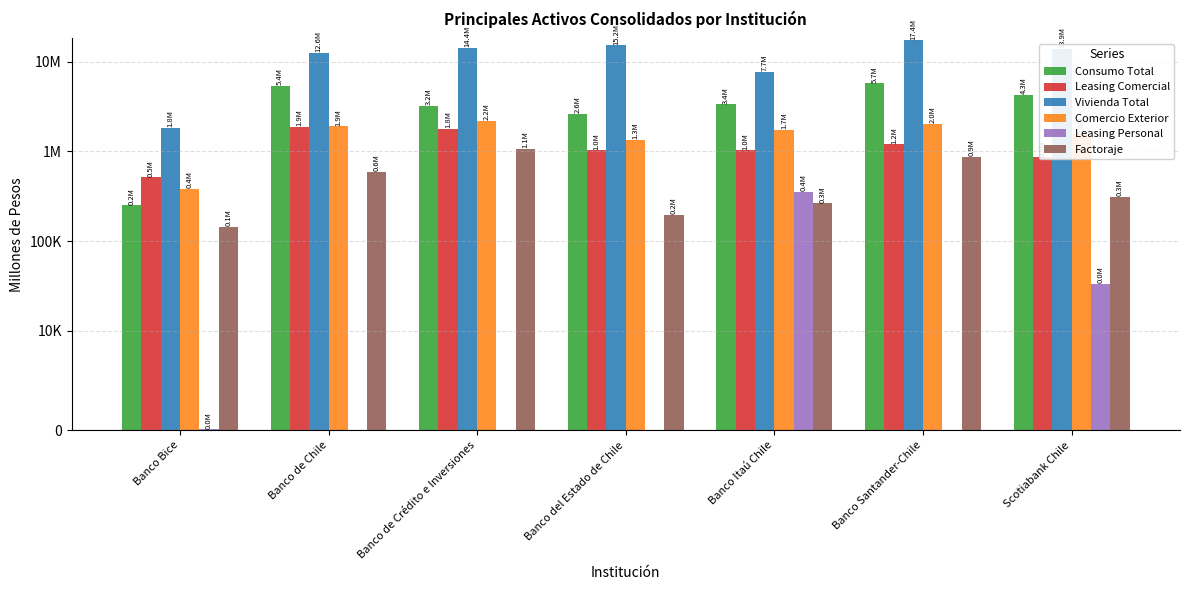

List the series in order of their peak value, lowest first.

Leasing Personal, Factoraje, Leasing Comercial, Comercio Exterior, Consumo Total, Vivienda Total